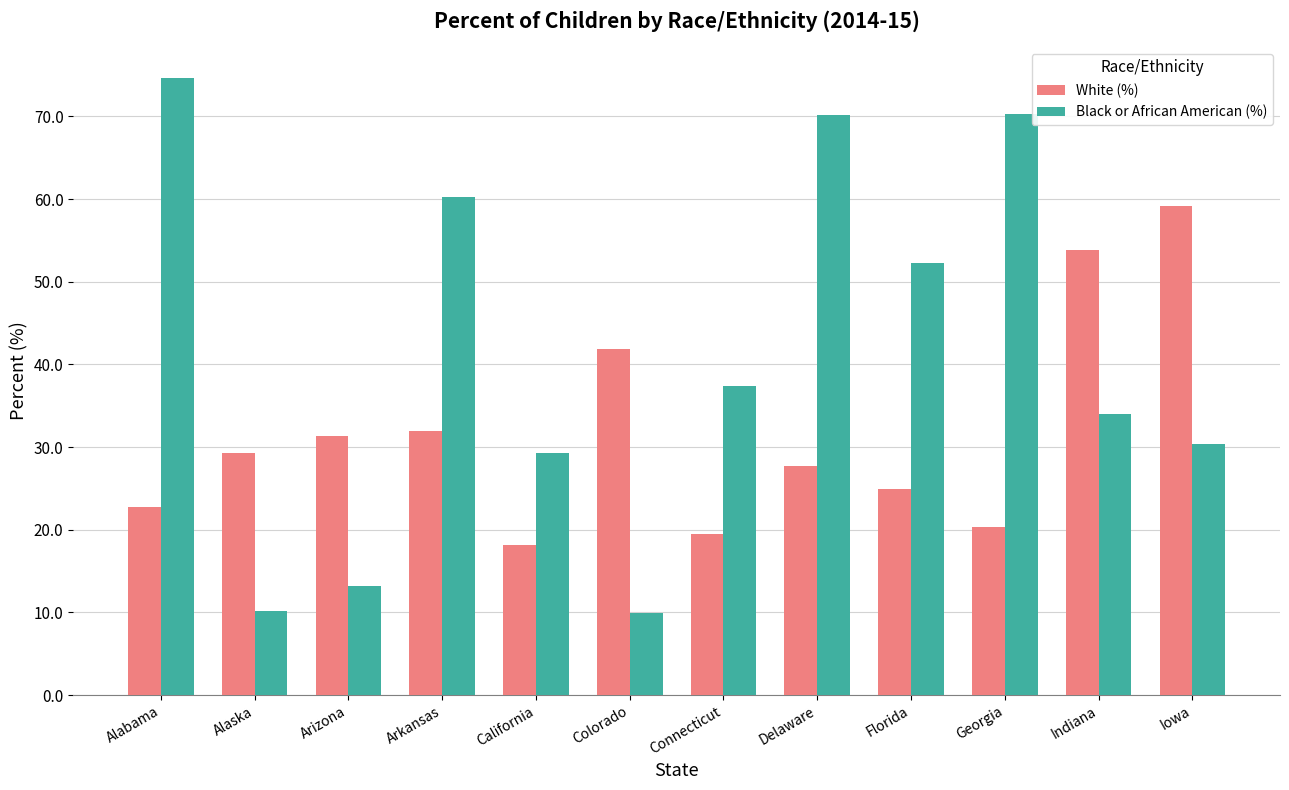

What are all the series names shown in the legend?

White (%), Black or African American (%)